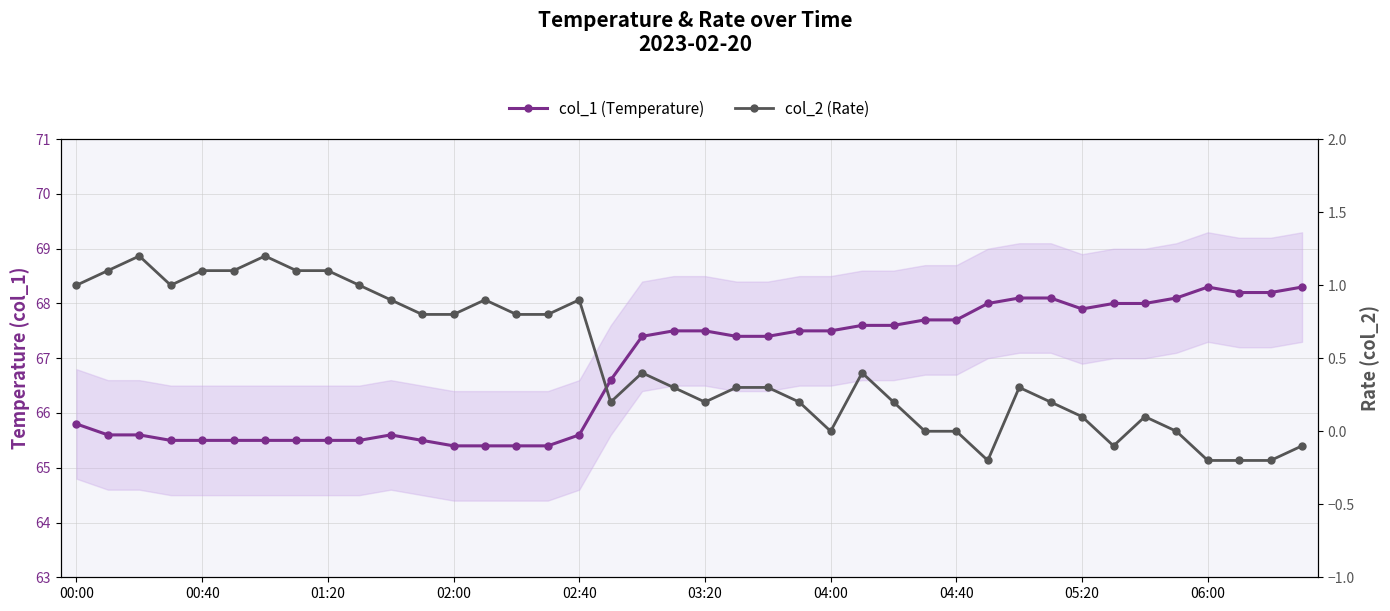

Reading left to right, extract all data points from this chart.

col_1 (Temperature): 65.8	65.6	65.6	65.5	65.5	65.5	65.5	65.5	65.5	65.5	65.6	65.5	65.4	65.4	65.4	65.4	65.6	66.6	67.4	67.5	67.5	67.4	67.4	67.5	67.5	67.6	67.6	67.7	67.7	68.0	68.1	68.1	67.9	68.0	68.0	68.1	68.3	68.2	68.2	68.3
col_2 (Rate): 1.0	1.1	1.2	1.0	1.1	1.1	1.2	1.1	1.1	1.0	0.9	0.8	0.8	0.9	0.8	0.8	0.9	0.2	0.4	0.3	0.2	0.3	0.3	0.2	0.0	0.4	0.2	0.0	0.0	-0.2	0.3	0.2	0.1	-0.1	0.1	0.0	-0.2	-0.2	-0.2	-0.1